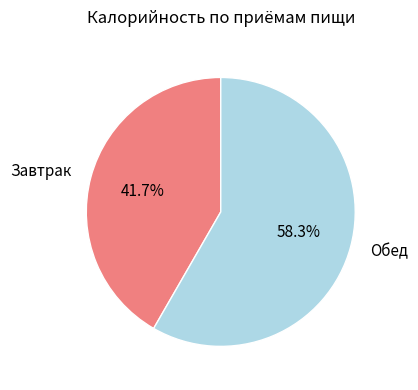

What is the ratio of the value at Обед to the value at Завтрак?

1.4